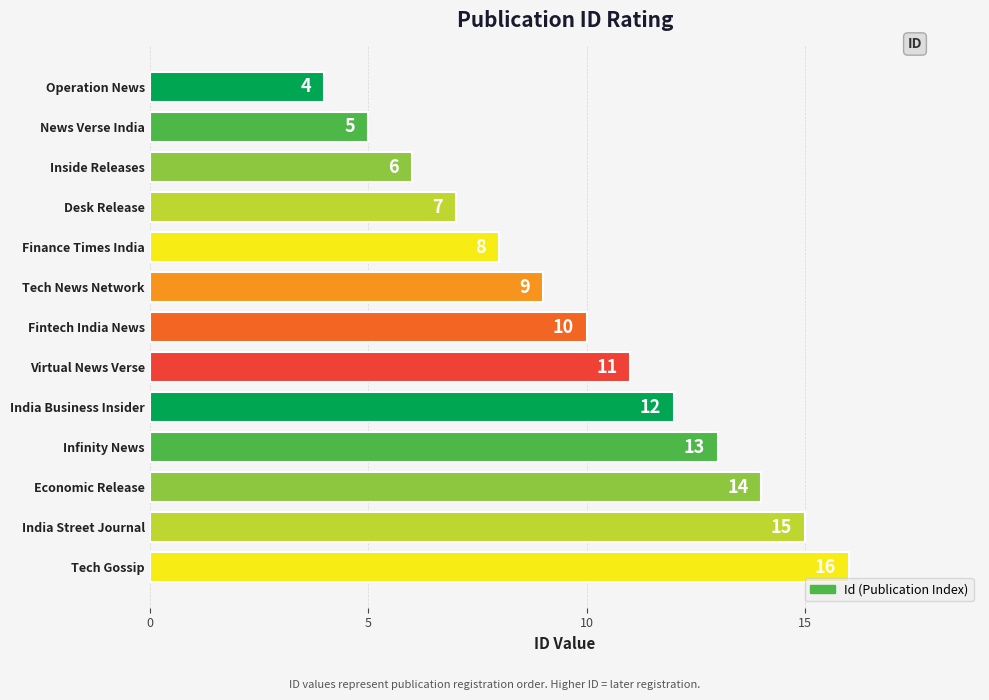

What is the ratio of the value at India Business Insider to the value at Finance Times India?

1.5